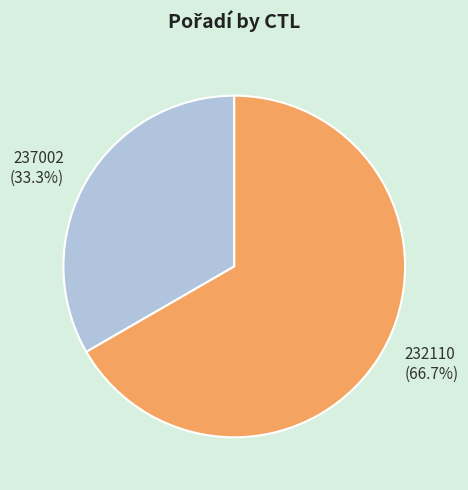

Is there any slice that represents more than half of the pie?

Yes